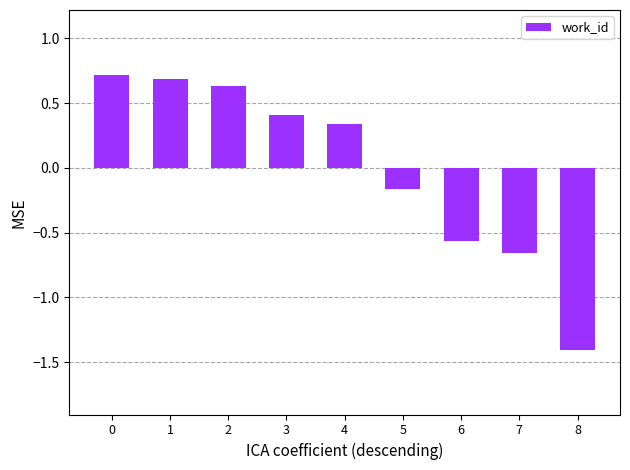

How many values exceed 0?

5